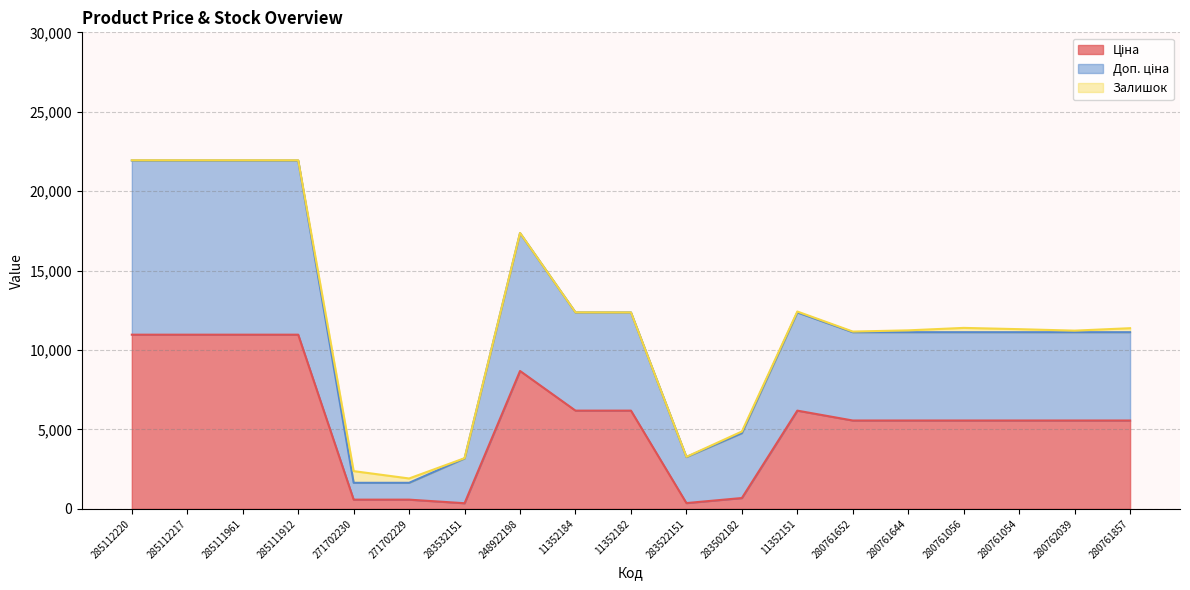

Which category has the highest value across all series?

285112220